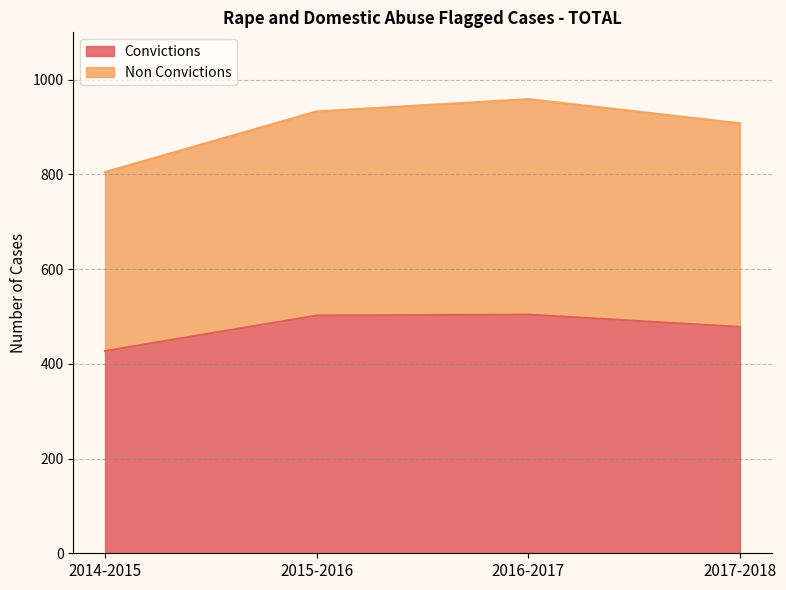

Rank the series by their maximum value, from lowest to highest.

Convictions, Non Convictions